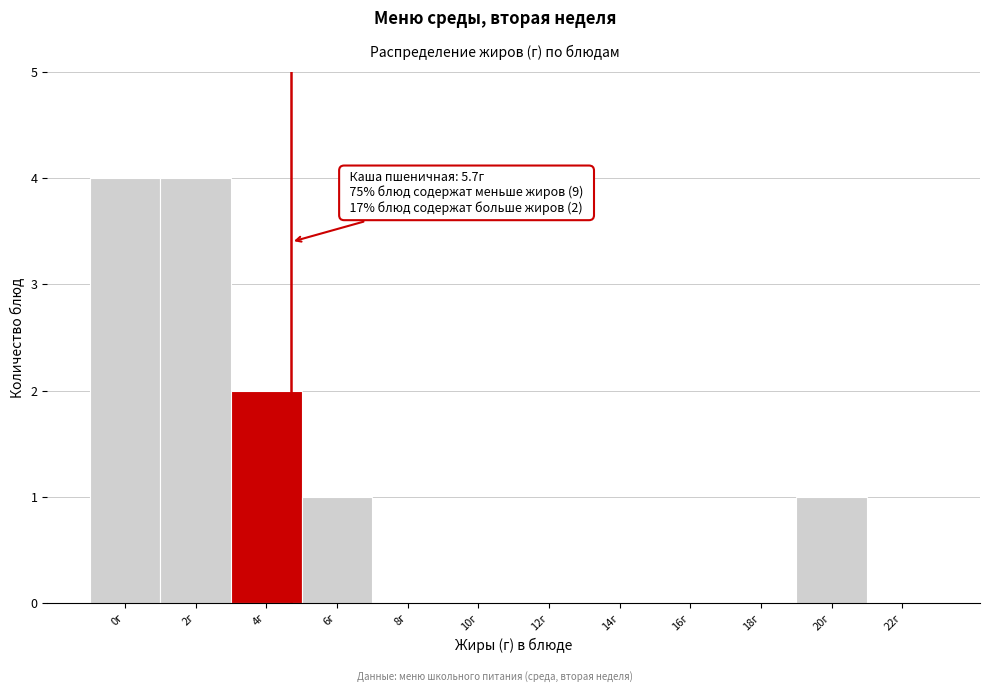

Reading left to right, list all the values displayed in this chart.

0г=4	2г=4	4г=2	6г=1	8г=0	10г=0	12г=0	14г=0	16г=0	18г=0	20г=1	22г=0